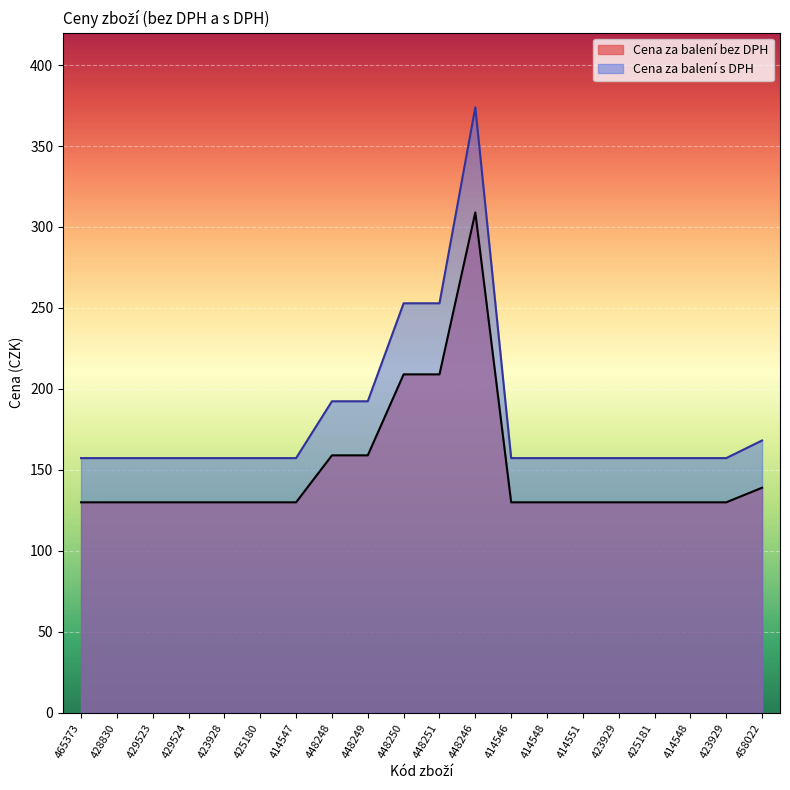

At which category does Cena za balení bez DPH reach its first local peak?

448246